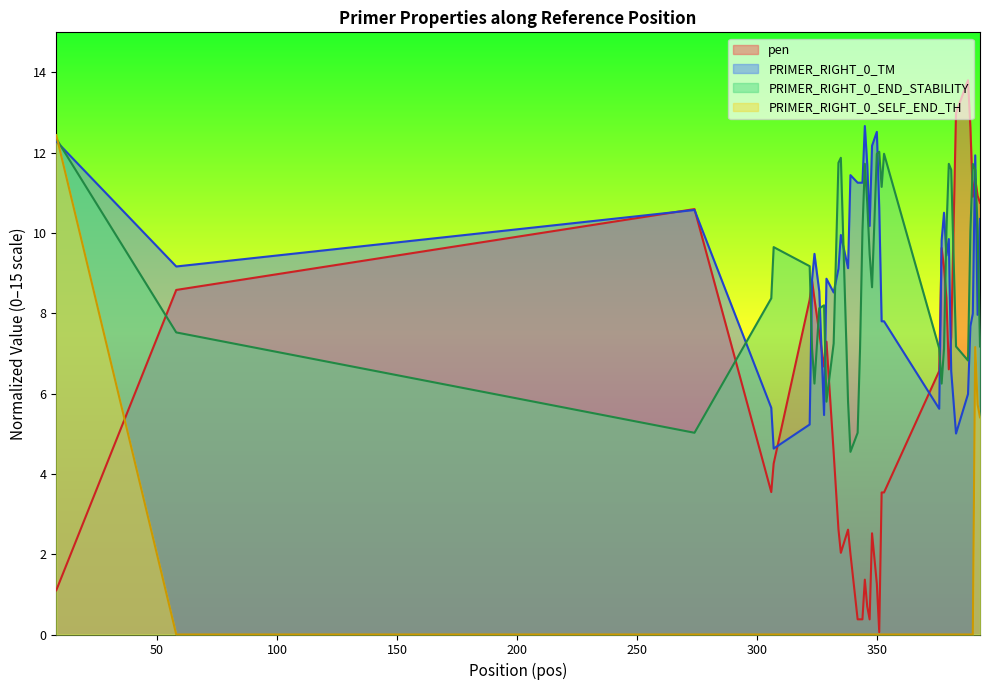

Which series has the largest range (max minus min)?

pen